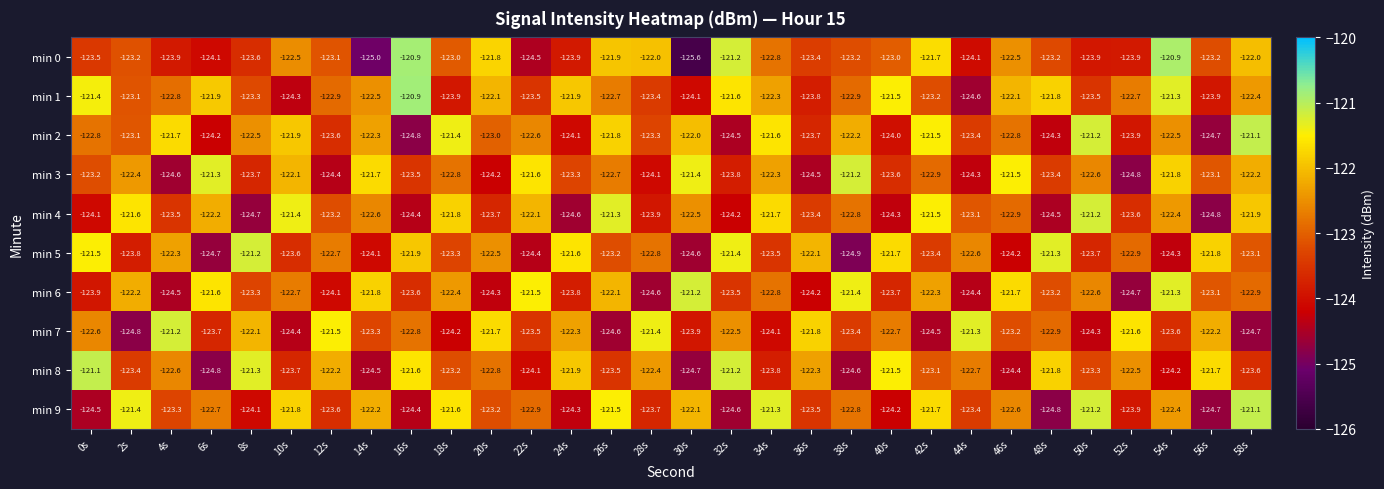

List the labels in order of min 5 value, smallest first.

38s, 6s, 30s, 22s, 54s, 46s, 14s, 2s, 50s, 10s, 34s, 42s, 18s, 26s, 58s, 52s, 28s, 12s, 44s, 20s, 4s, 36s, 16s, 56s, 40s, 24s, 0s, 32s, 48s, 8s